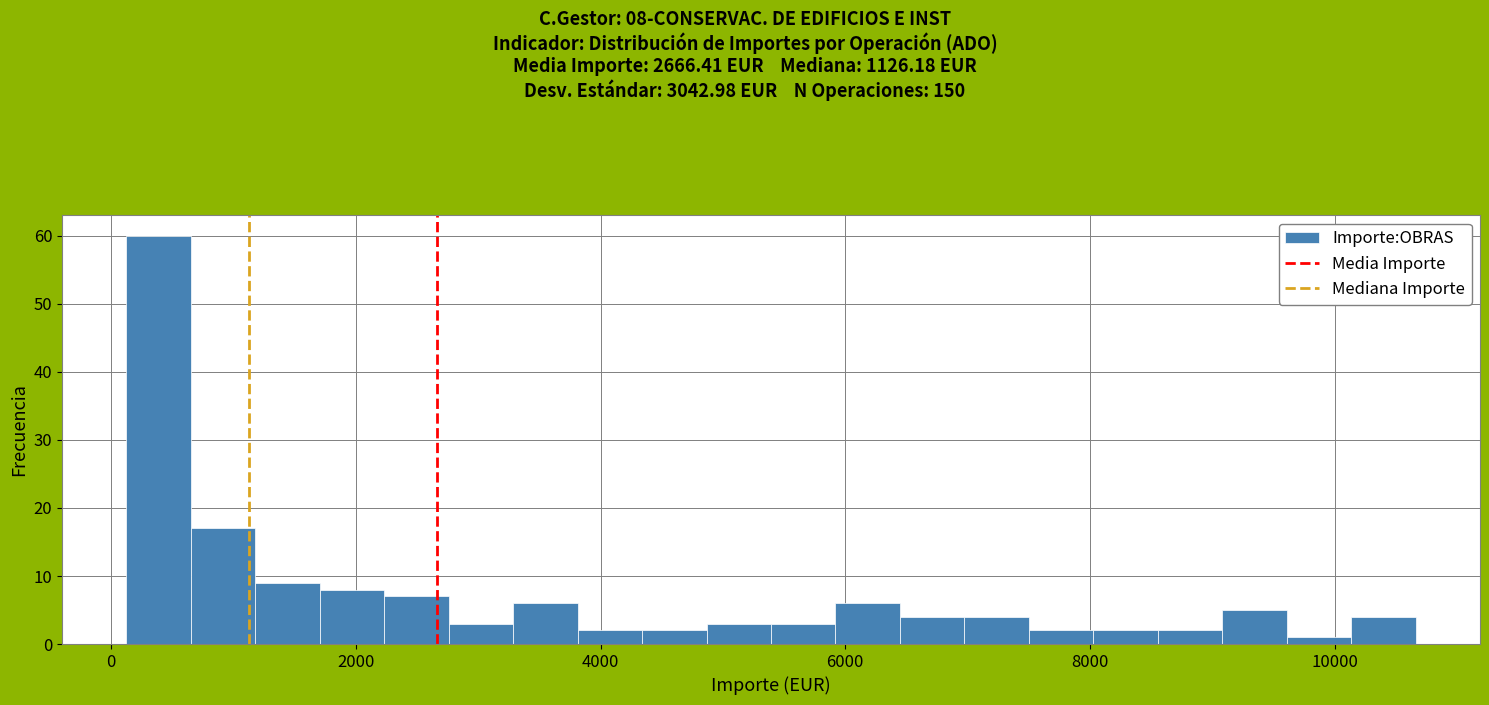

Read against the x-axis, roughly where is the centre of the tallest bar?

400